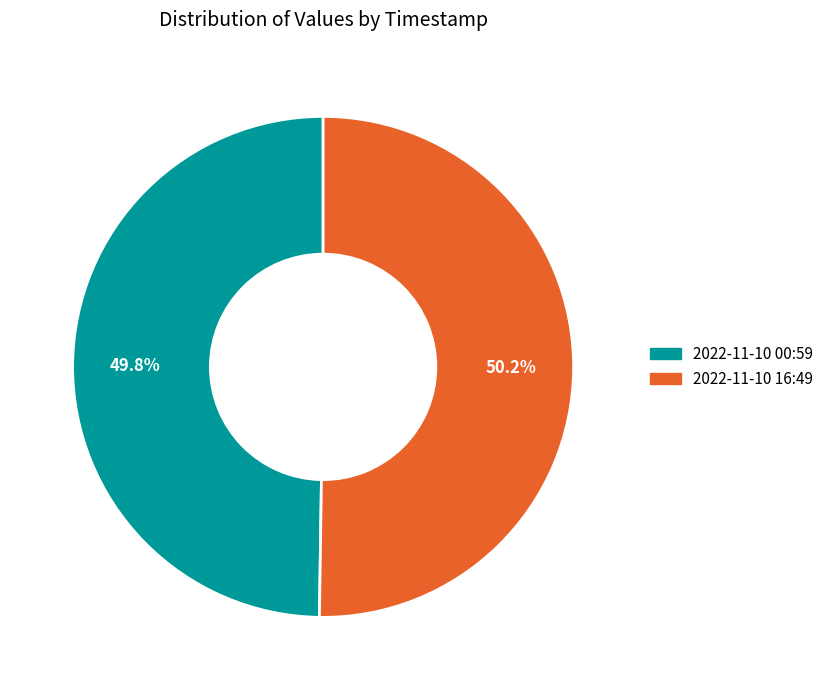

Does any single category account for the majority?

Yes